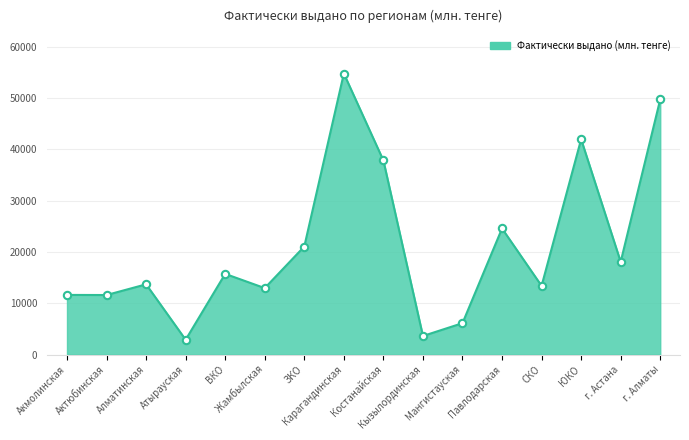

Which has a higher value, ЮКО or Кызылординская?

ЮКО